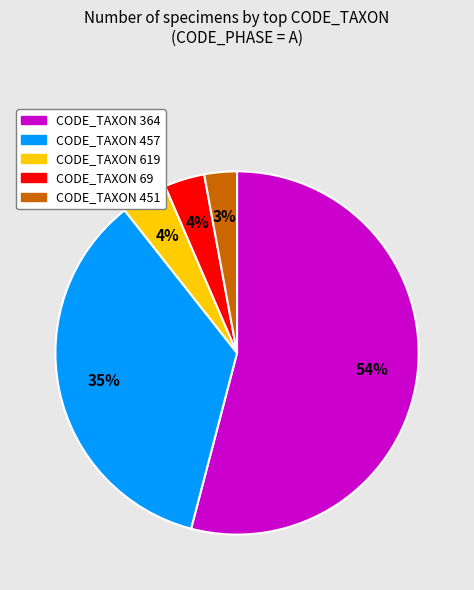

To the nearest percent, what is the difference between the largest and smallest slice percentages?

51%